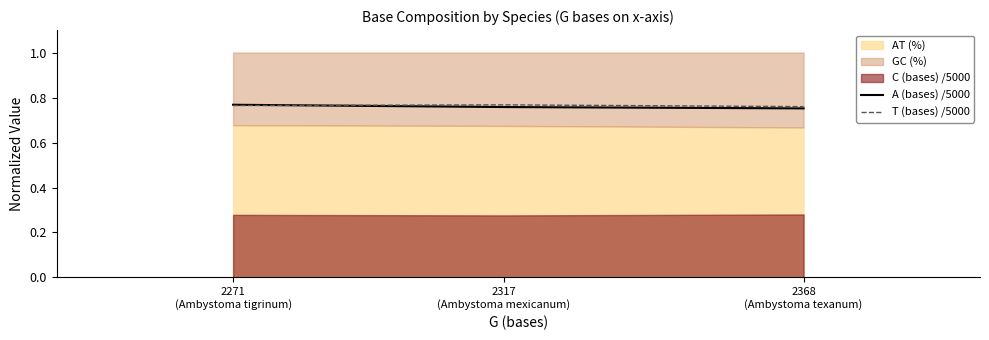

The T (bases) /5000 series shows 0.8 at 2271
(Ambystoma tigrinum). True or false?

True